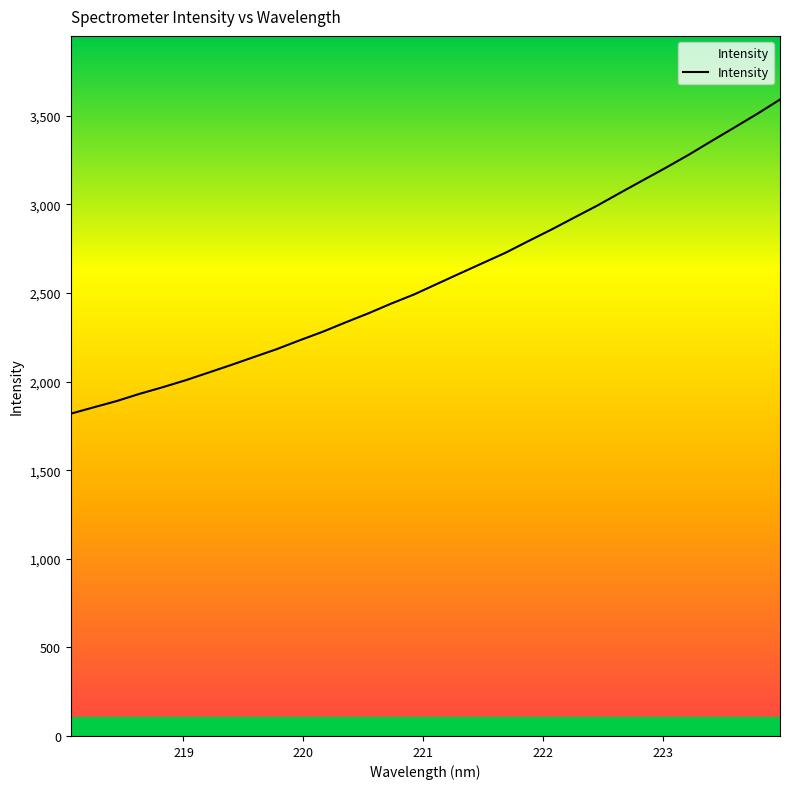

What is the difference between the maximum and minimum values?

1773.0